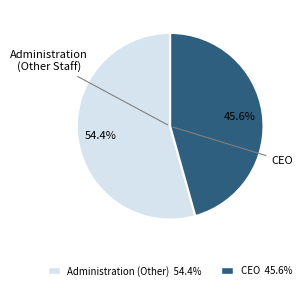

Does any single category account for the majority?

Yes